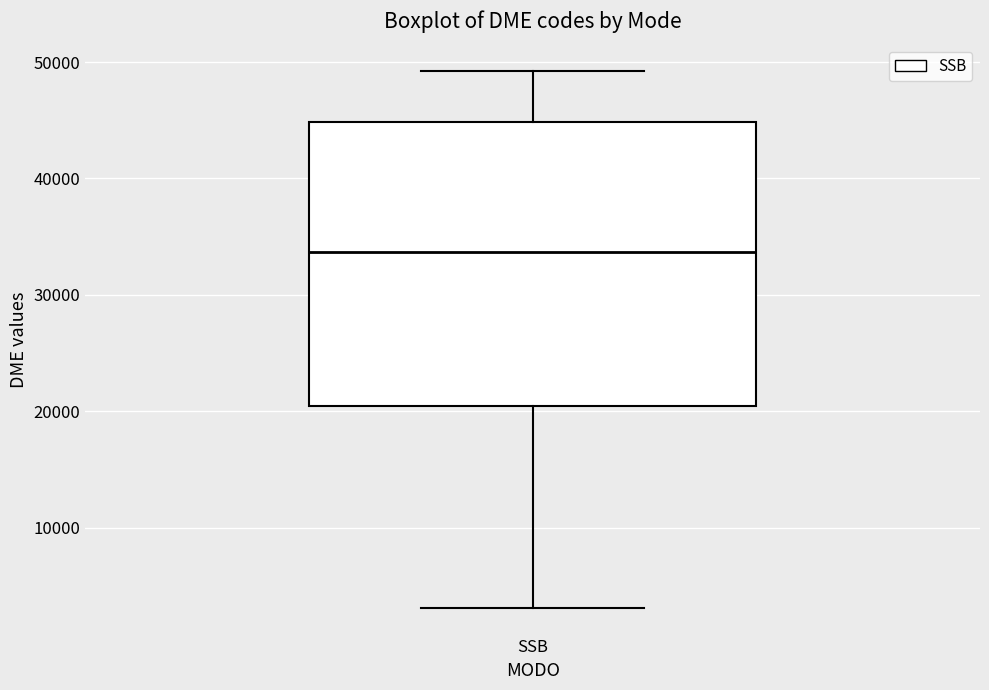

Where does the lower whisker of the box for SSB end on the y-axis? The values are not printed on the chart, so give them approximately, as read against the axis.

3000